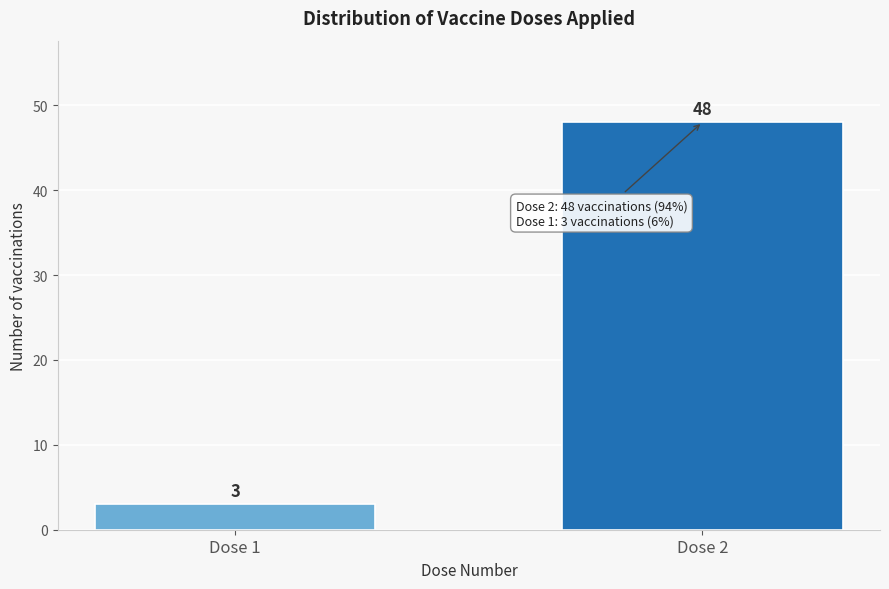

Reading left to right, extract all data points from this chart.

Dose 1=3	Dose 2=48